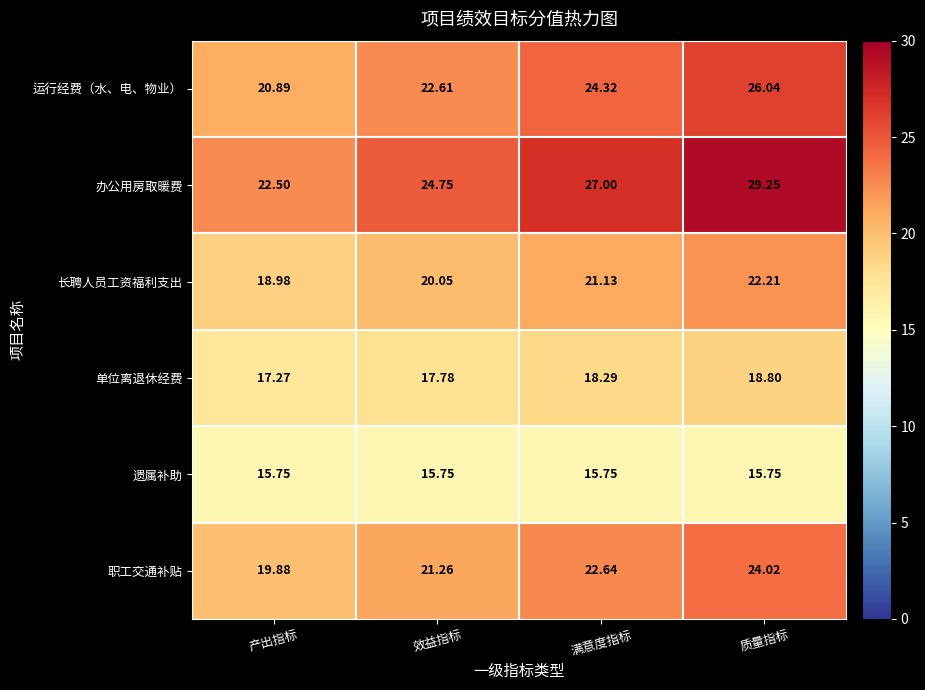

At which label does 单位离退休经费 first exceed 18?

满意度指标